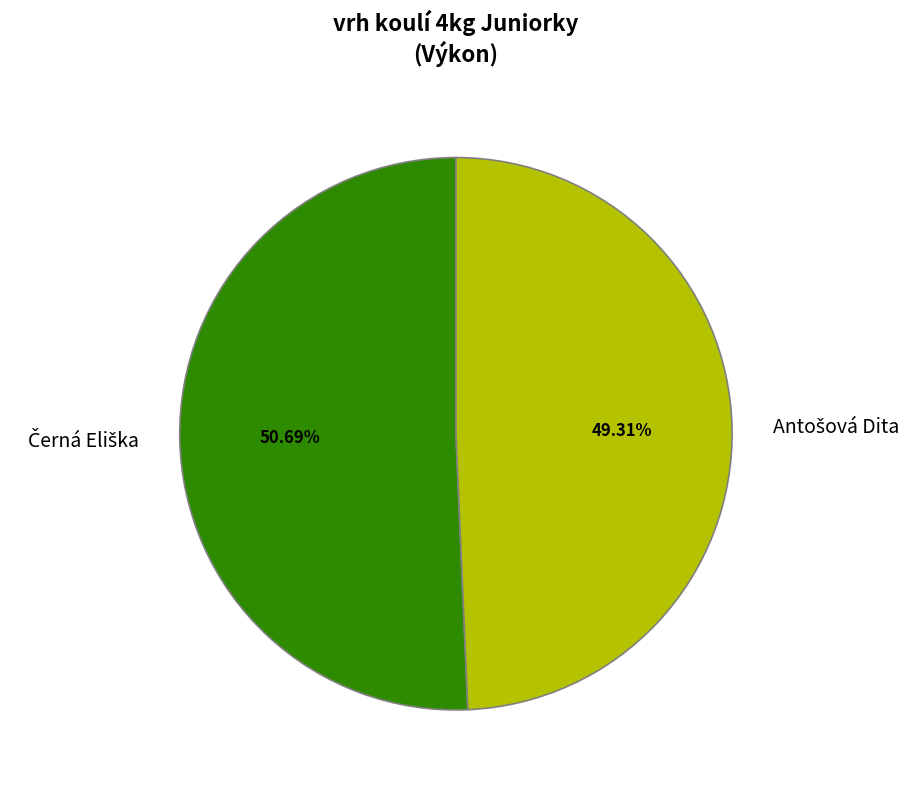

Does any single category account for the majority?

Yes